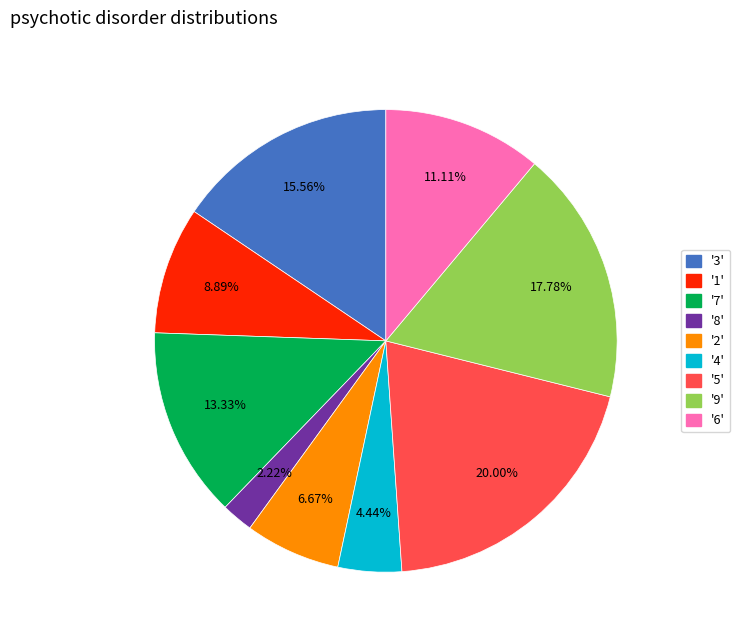

Does any single category account for the majority?

No